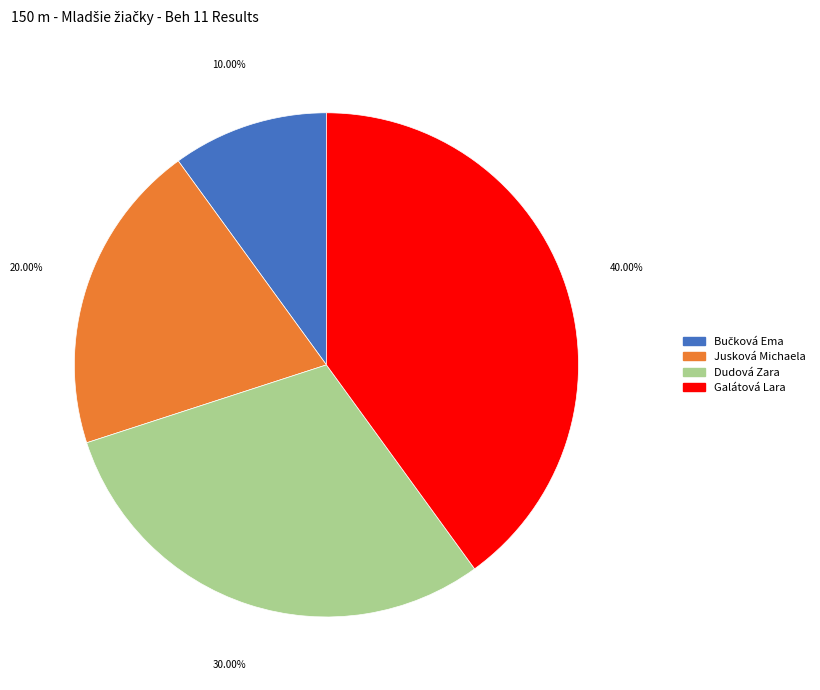

To the nearest percent, what is the average slice percentage?

25%